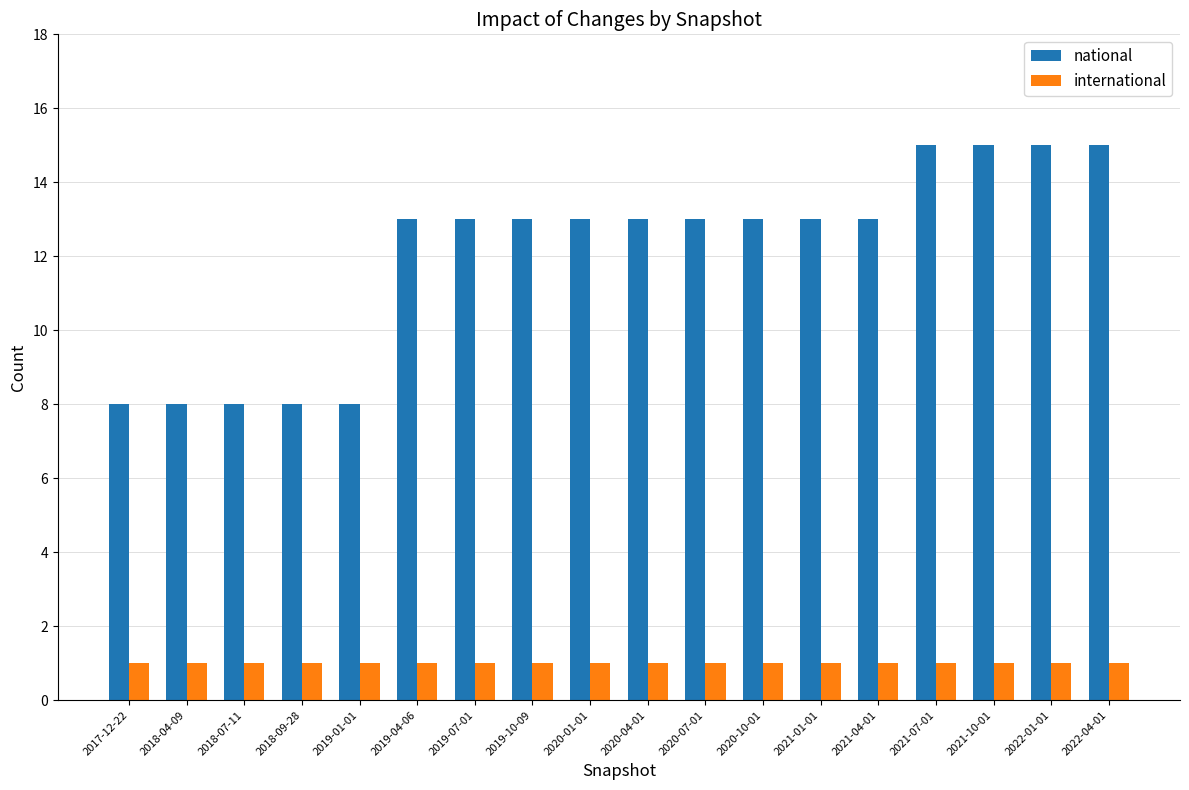

What is the sum of the international values at 2020-04-01 and 2021-01-01?

2